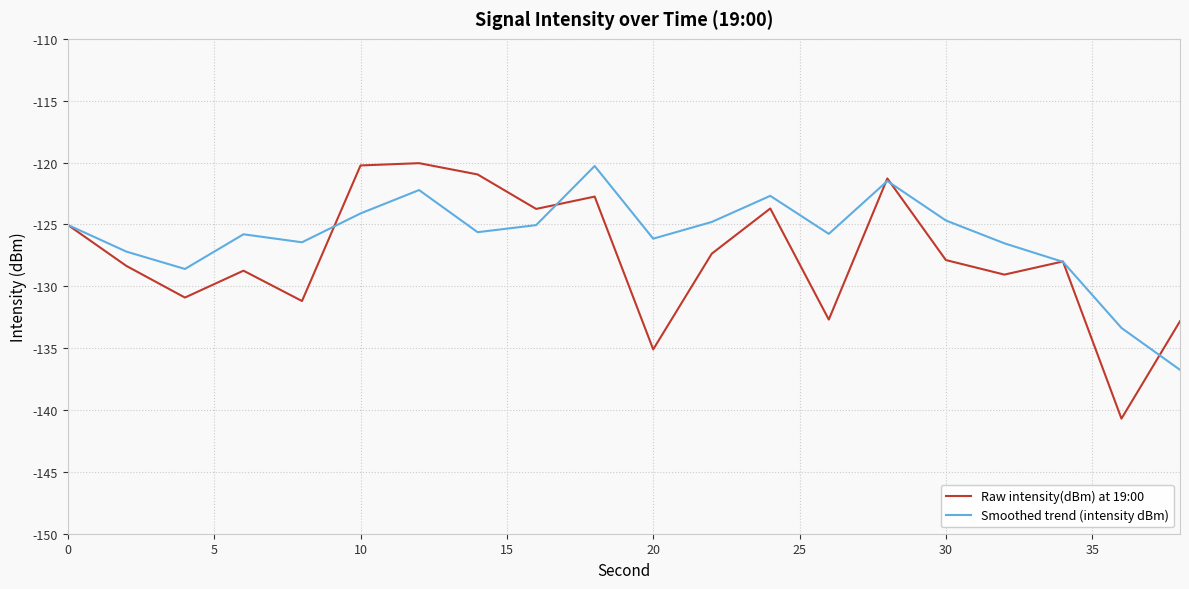

What is the maximum value shown in the chart?

-120.0